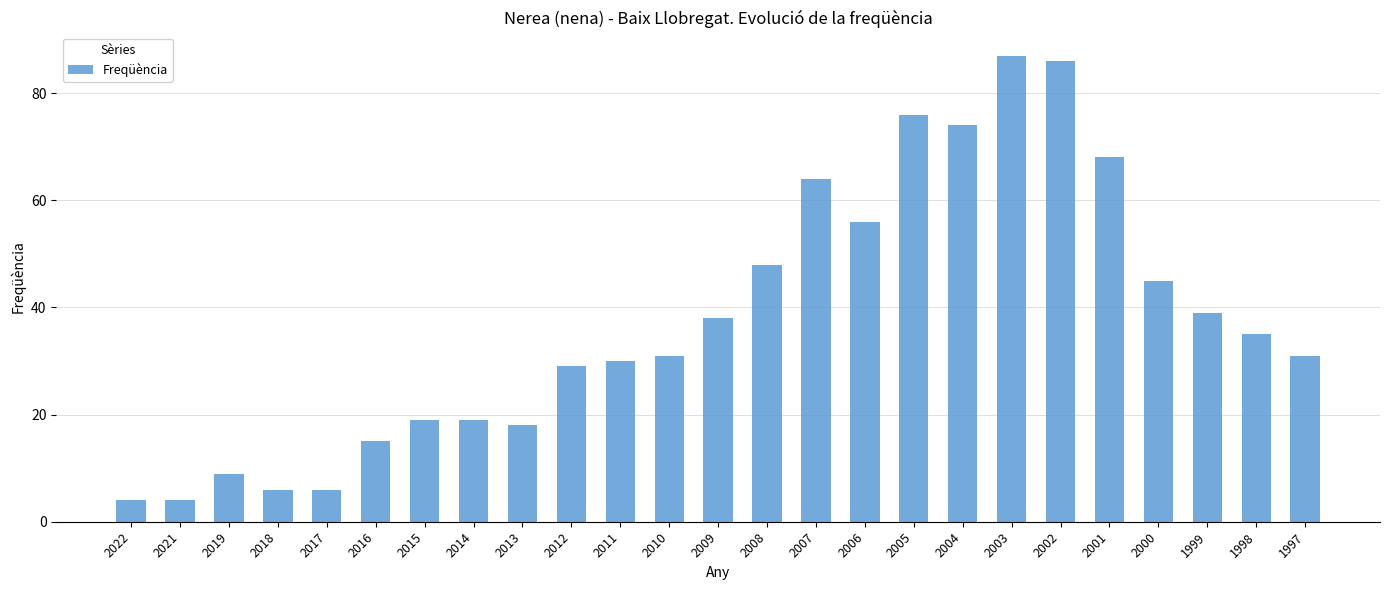

What is the change in value from 2022 to 2007?

+60